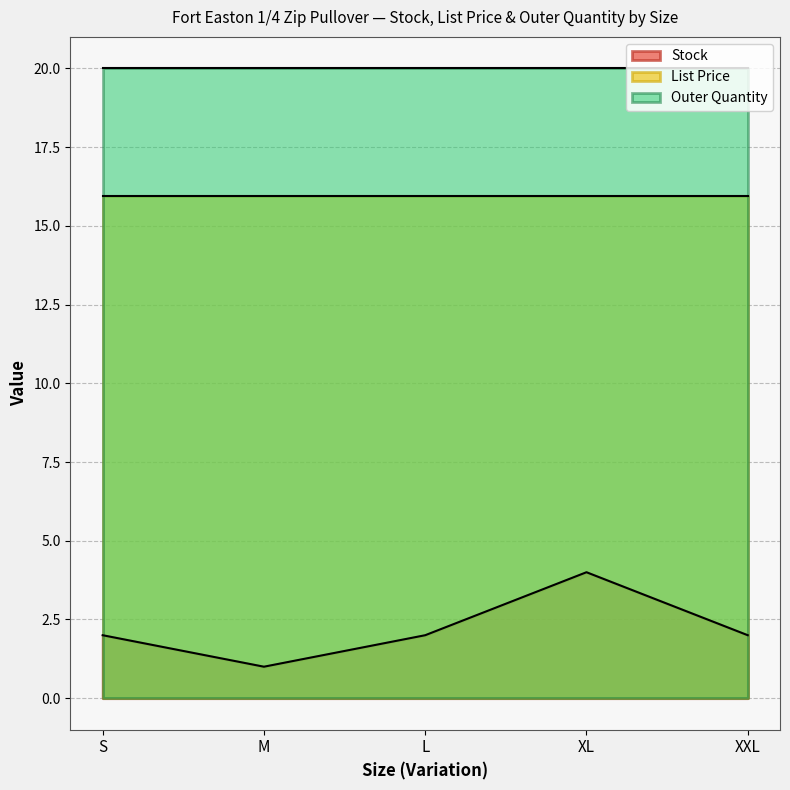

True or false: List Price and Stock cross at least once.

False